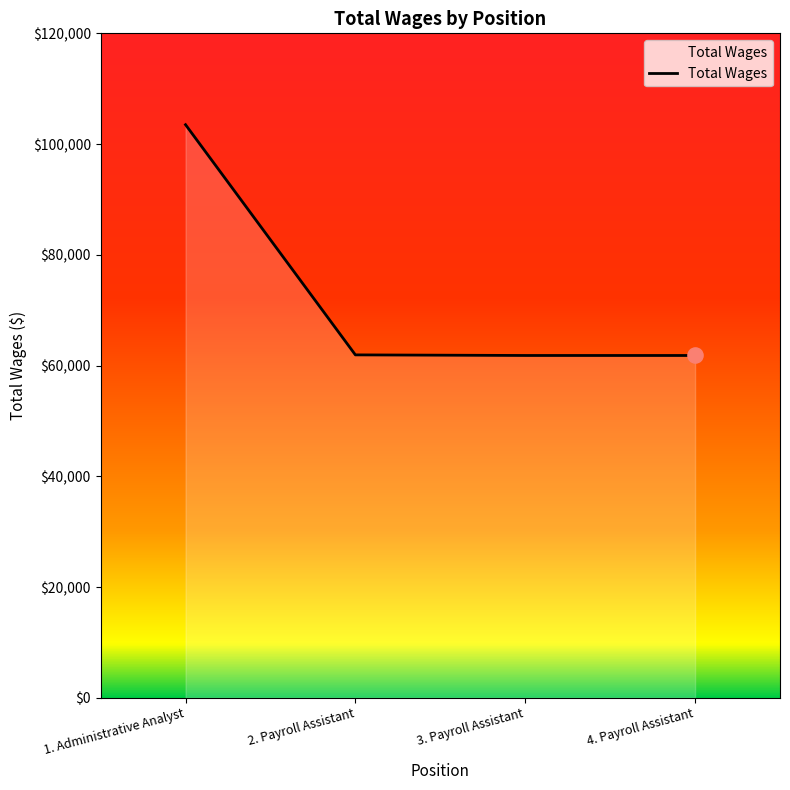

Approximately how many times larger is the value at 4. Payroll Assistant compared to 3. Payroll Assistant?

1.0